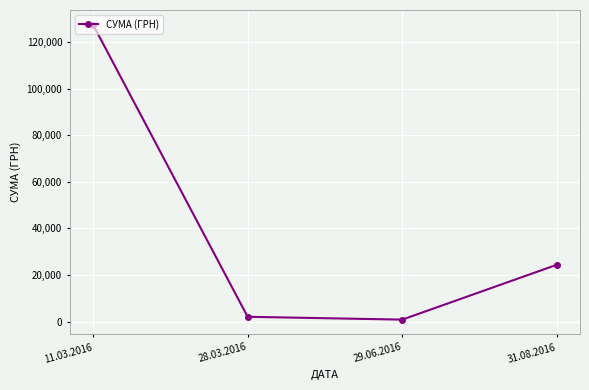

Which category has the lowest value across all series?

29.06.2016